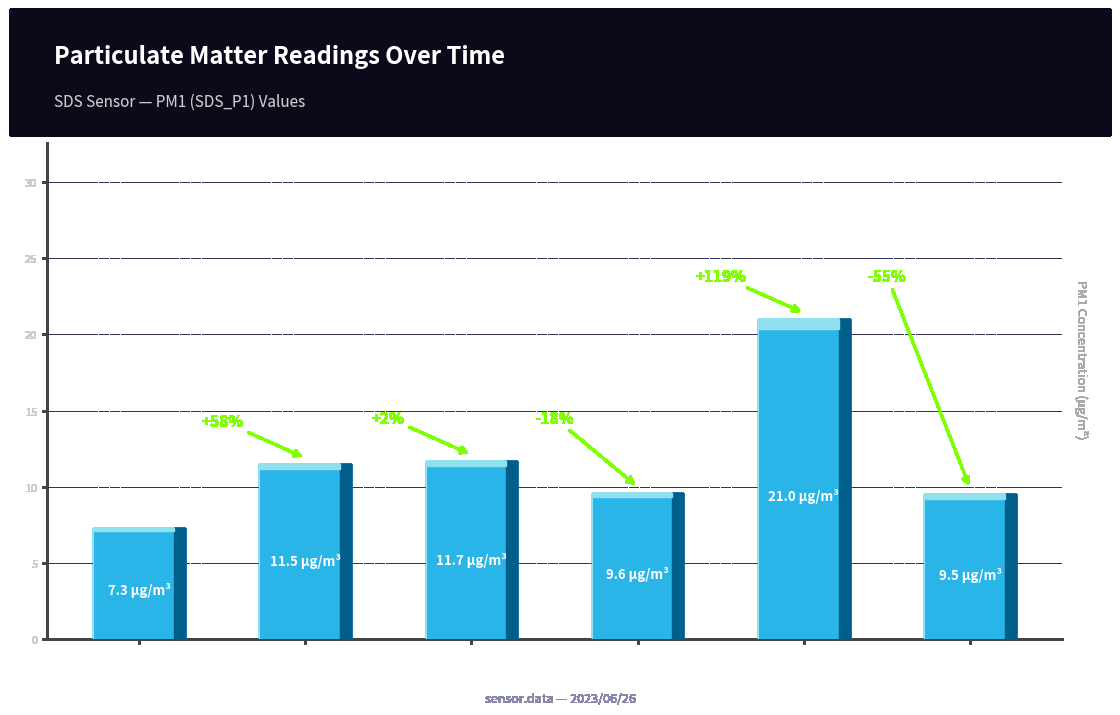

What is the minimum value shown in the chart?

7.3